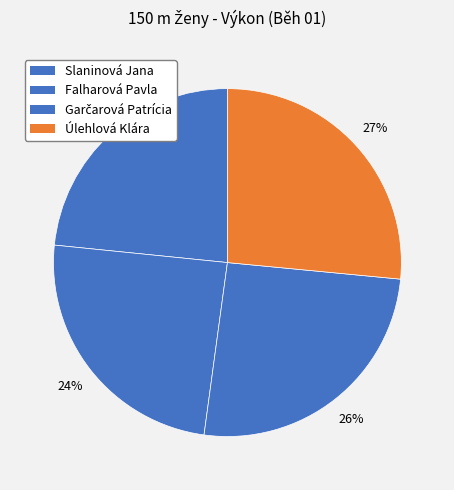

Does Falharová Pavla represent more than half of the total?

No